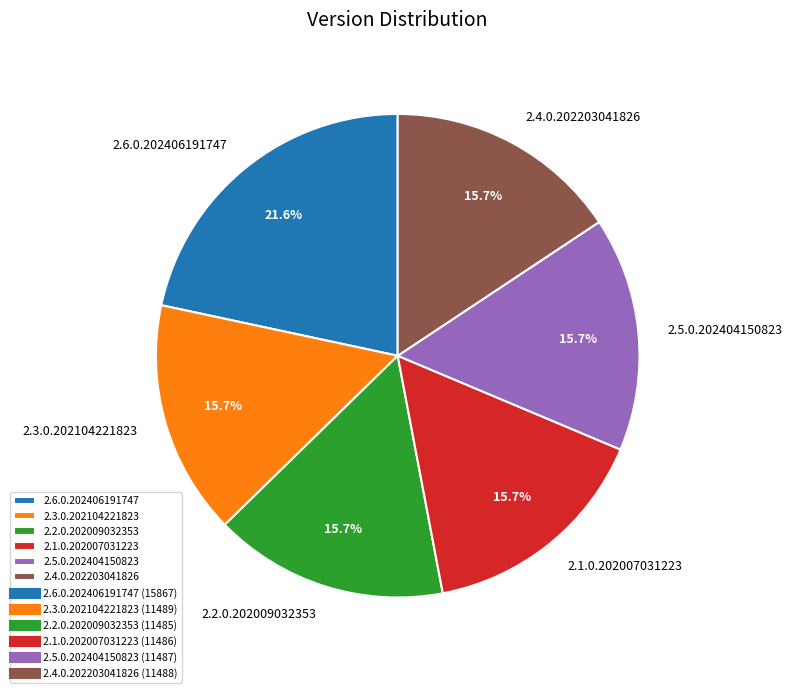

Does any single category account for the majority?

No